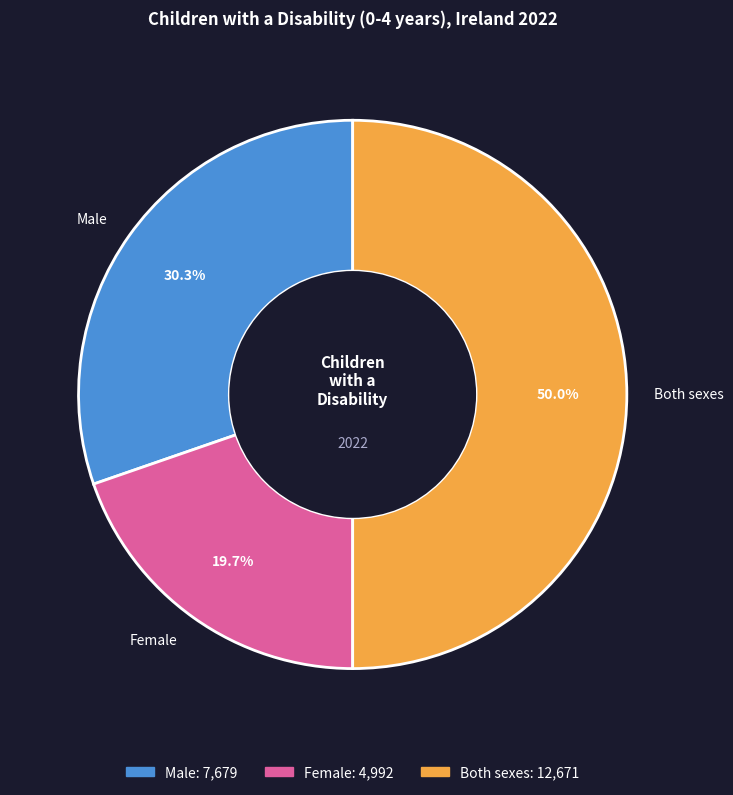

Which has a higher value, Male or Both sexes?

Both sexes